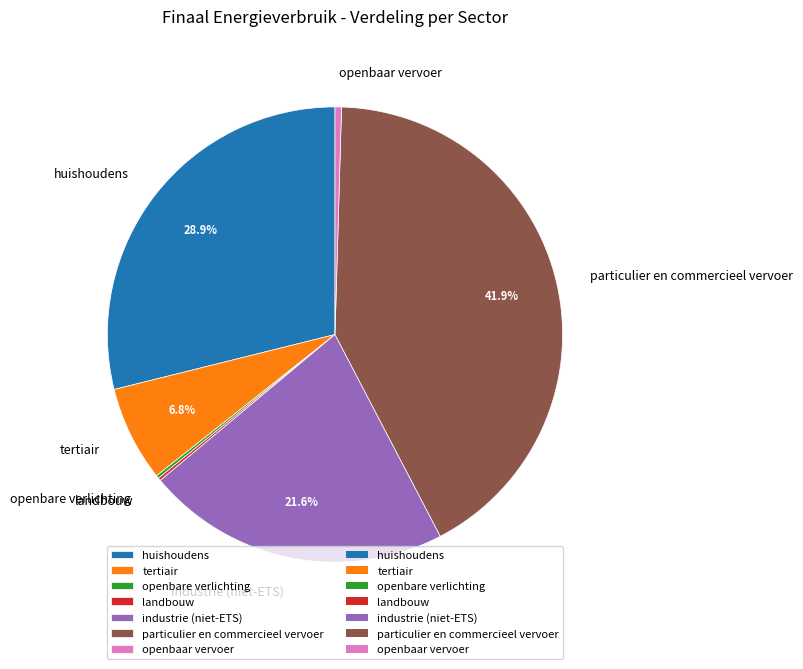

Is industrie (niet-ETS) the majority of the pie?

No